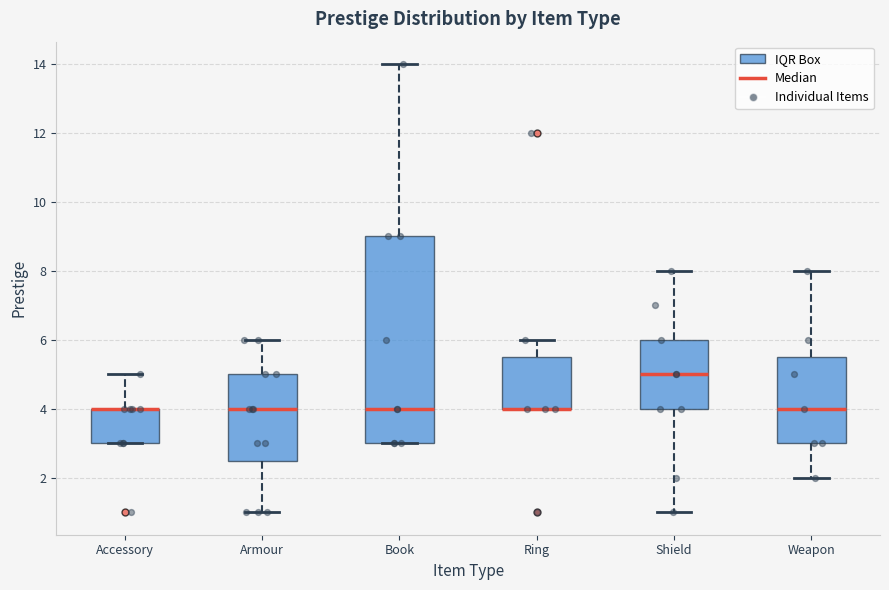

Where is the upper edge of the box for Armour on the y-axis? The values are not printed on the chart, so give them approximately, as read against the axis.

5.0